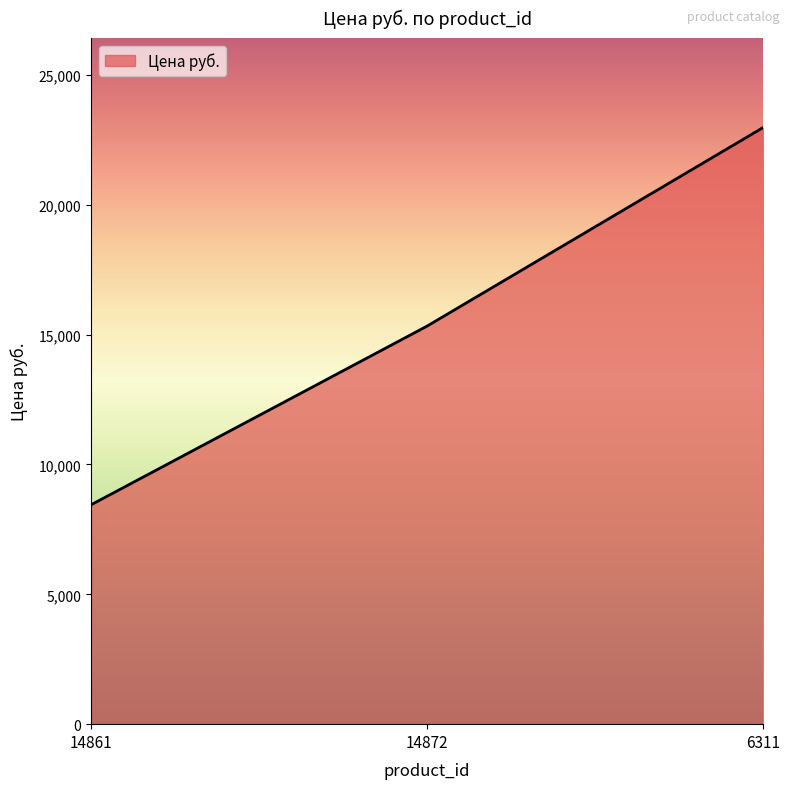

Which category has the highest value across all series?

6311